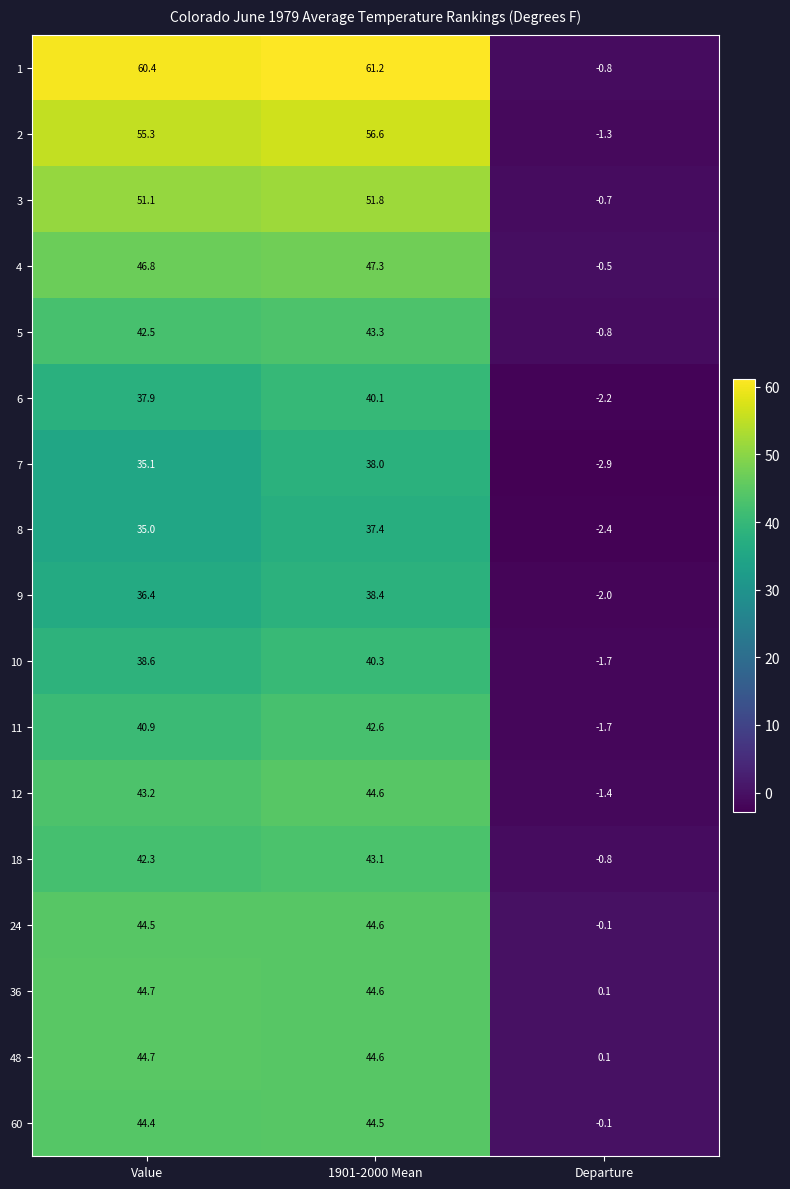

At which label is 5 closest to 21?

Value